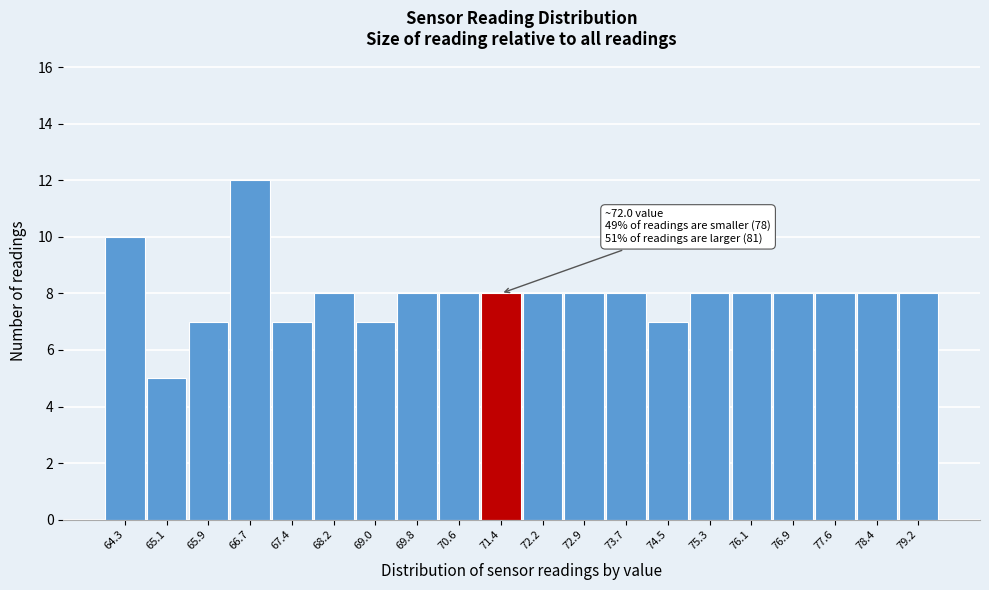

Reading left to right, what are all the values shown in this chart?

10	5	7	12	7	8	7	8	8	8	8	8	8	7	8	8	8	8	8	8